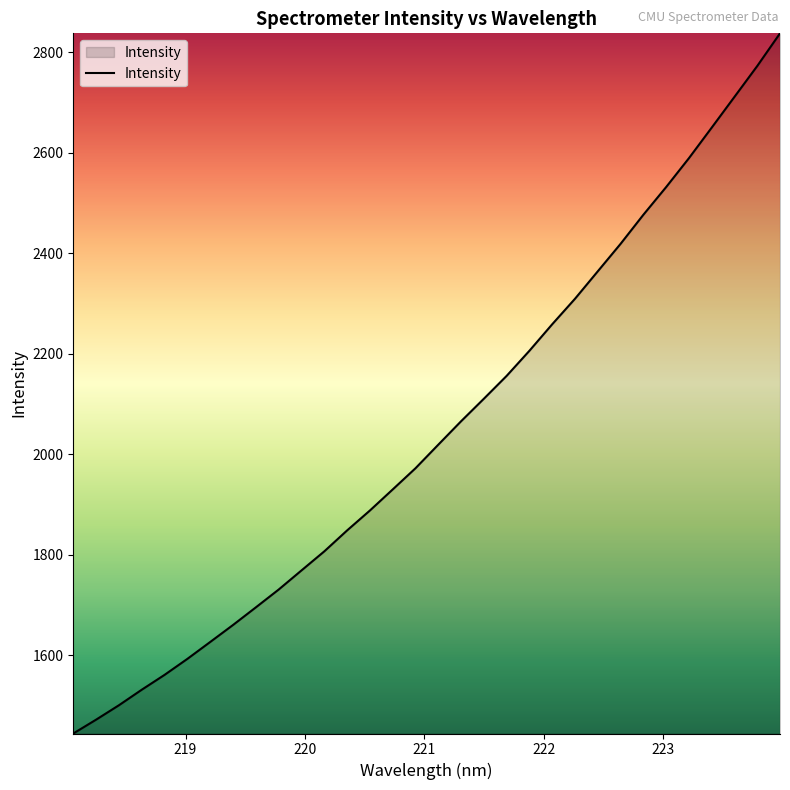

What is the smallest value displayed?

1444.3